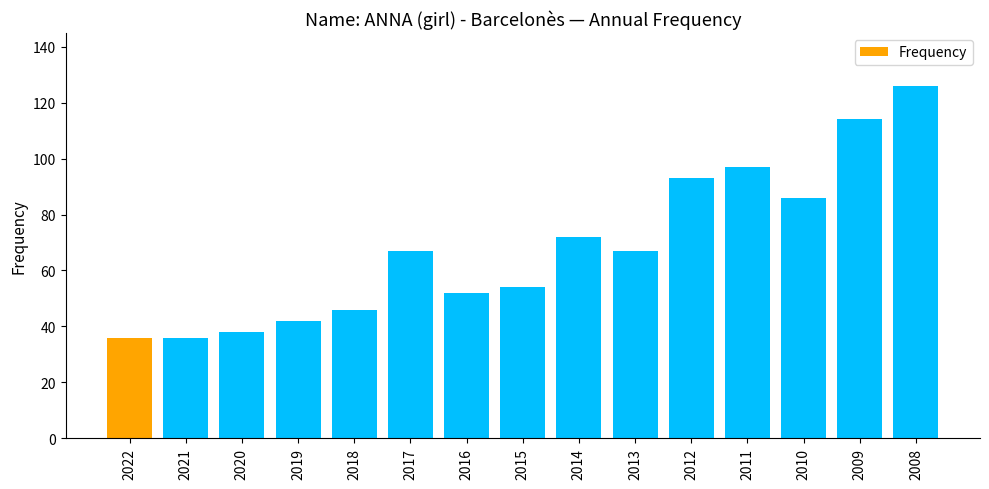

At which label is the value closest to 81?

2010